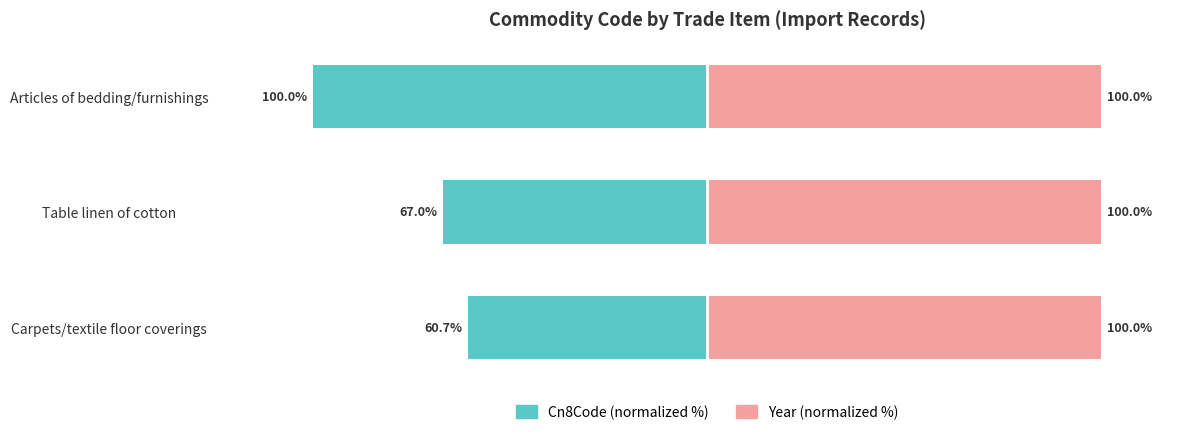

What is the sum of all Cn8Code (normalized %) values?

-227.7